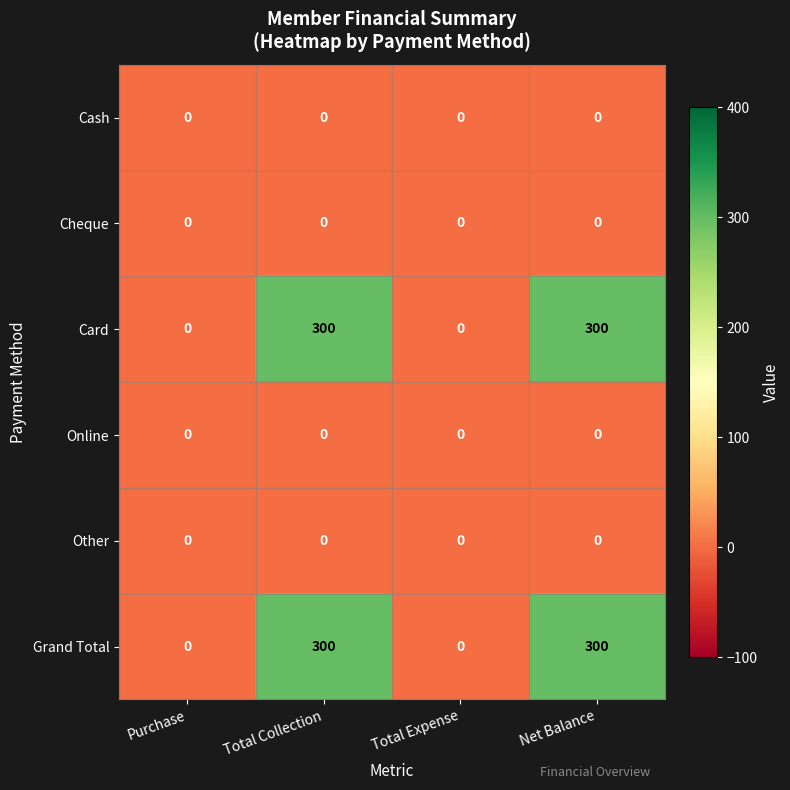

The Cash series shows 0 at Purchase. True or false?

True